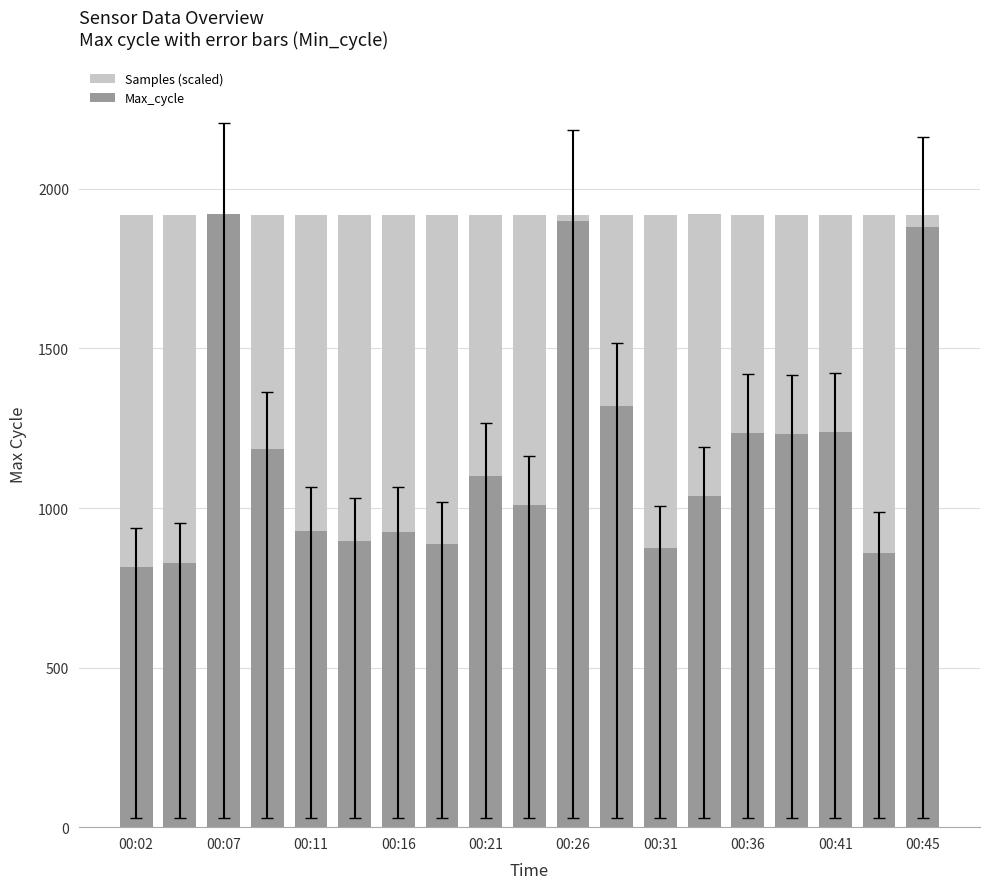

The value of Samples (scaled) at 00:21 is 859.0. True or false?

False